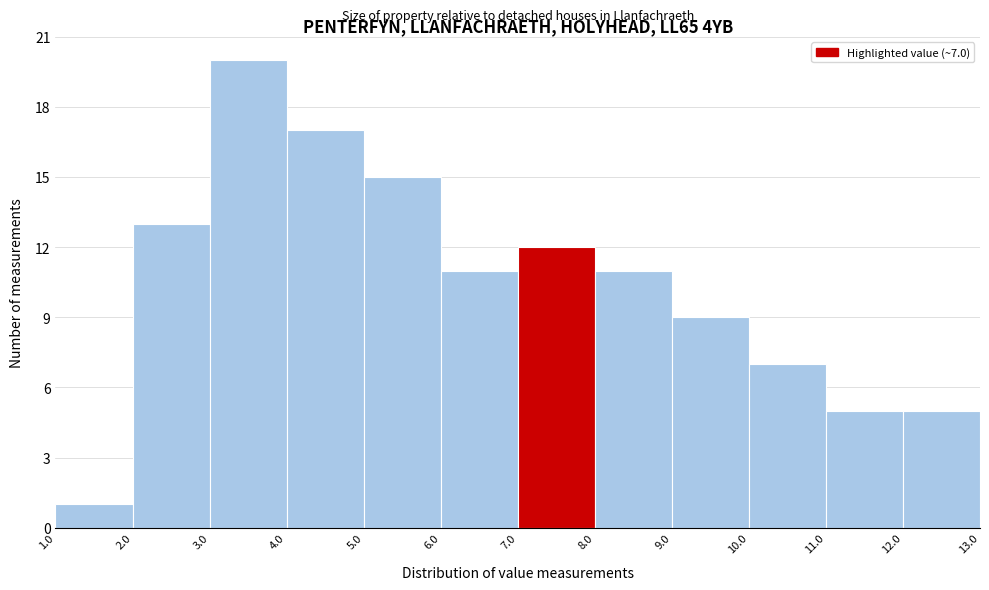

Which range on the x-axis has the tallest bar?

3.0 to 4.0